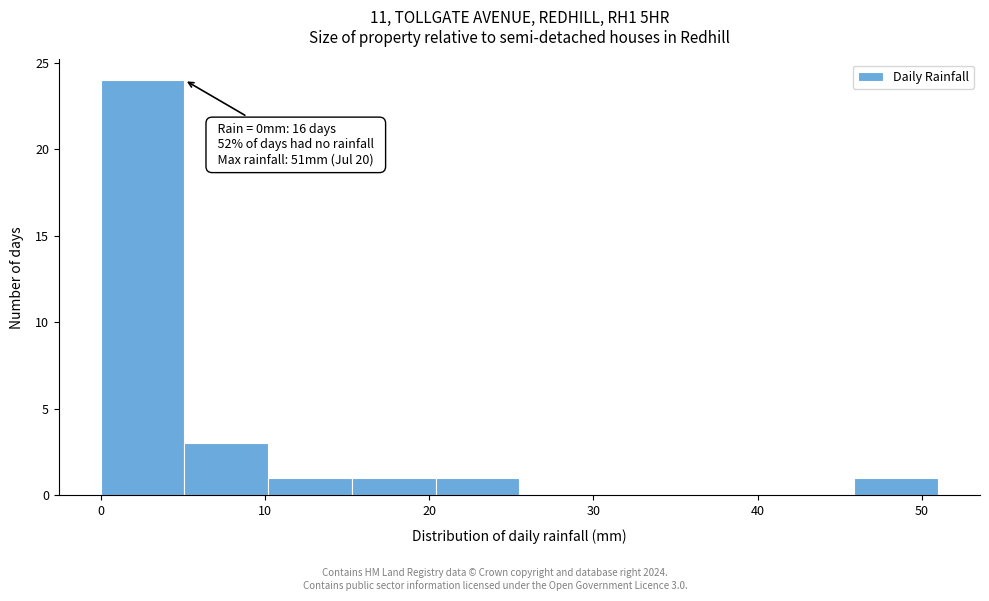

Which range on the x-axis has the tallest bar?

0.0 to 5.1